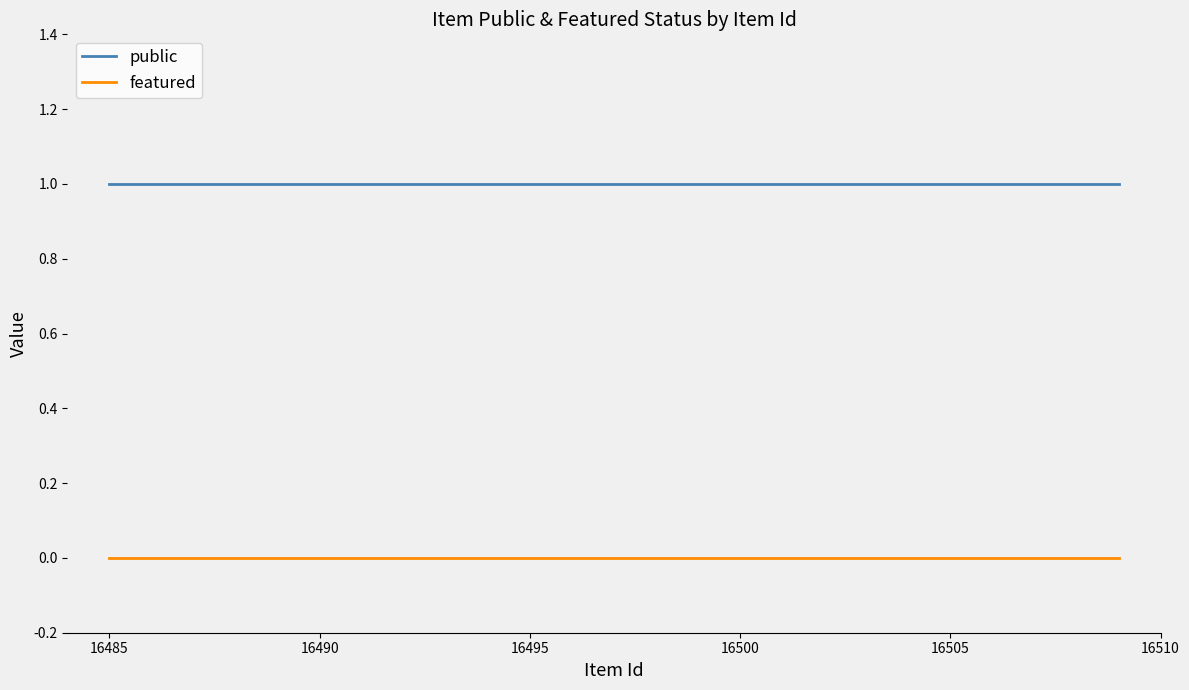

True or false: featured and public intersect in this chart.

False